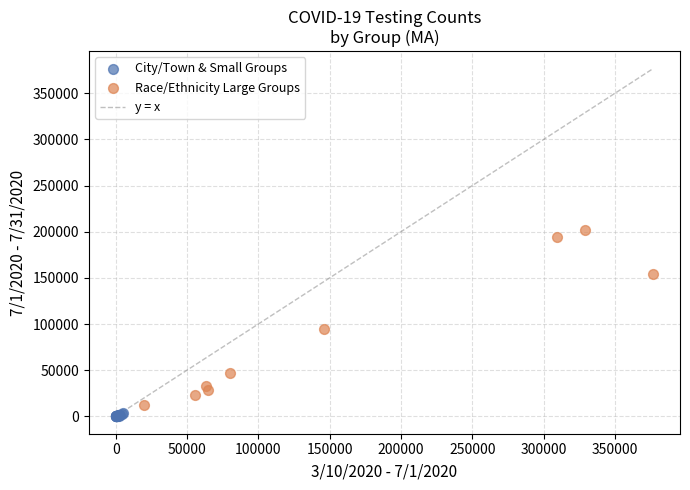

Which series has the widest spread of Y values?

Race/Ethnicity Large Groups